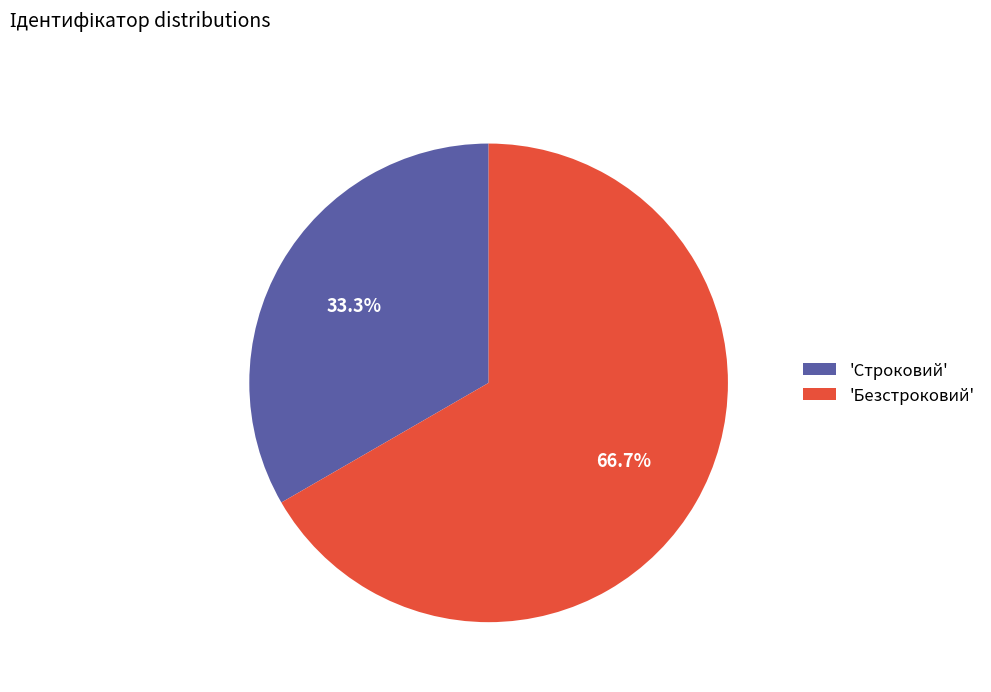

Do 'Безстроковий' and 'Строковий' together represent more than half of the pie?

Yes